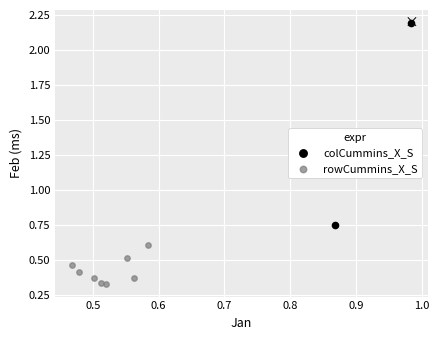

Which series has the largest Y range (max minus min)?

colCummins_X_S